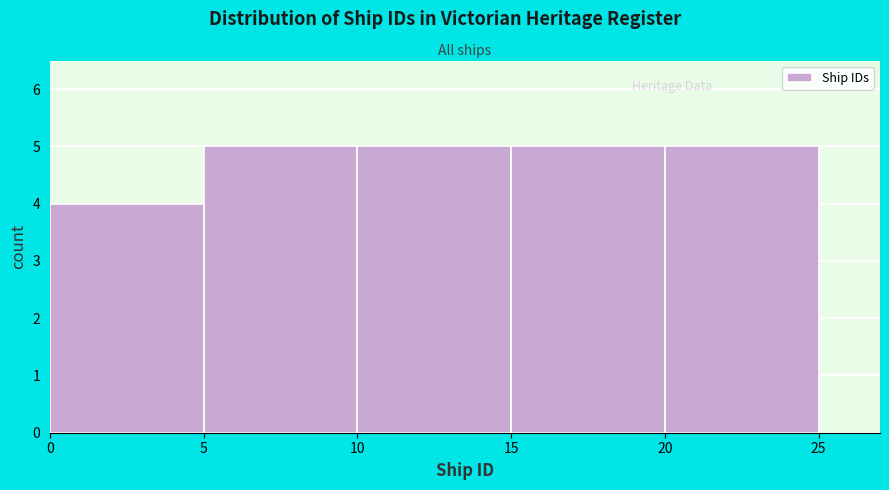

Reading left to right, list every bar in this chart as the range it spans on the x-axis followed by its height. The values are not printed on the chart, so give them approximately, as read against the axis.

0 to 5: 4
5 to 10: 5
10 to 15: 5
15 to 20: 5
20 to 25: 5